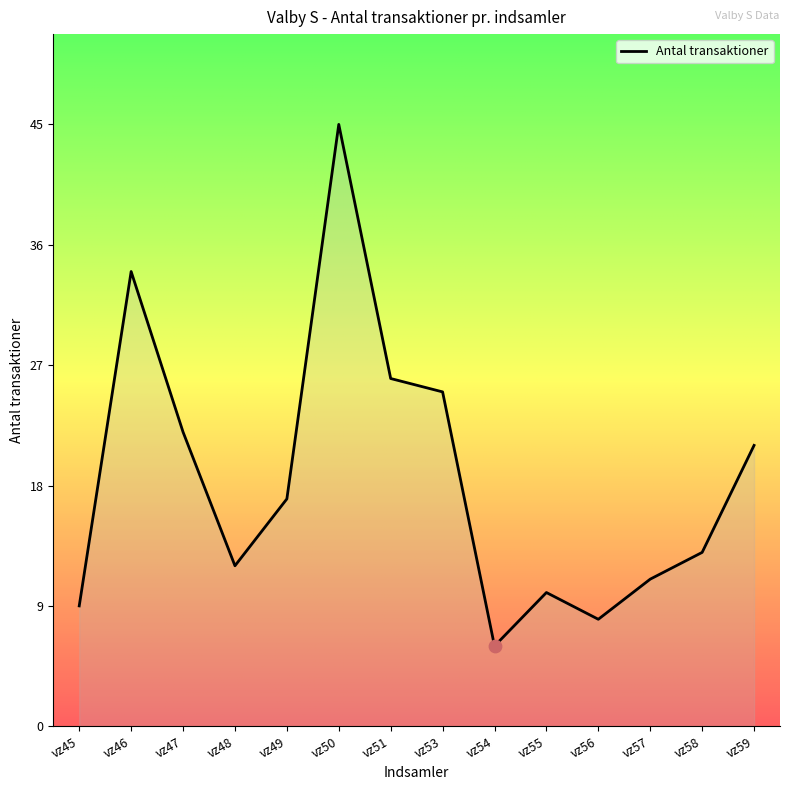

Between vz59 and vz45, which is larger?

vz59